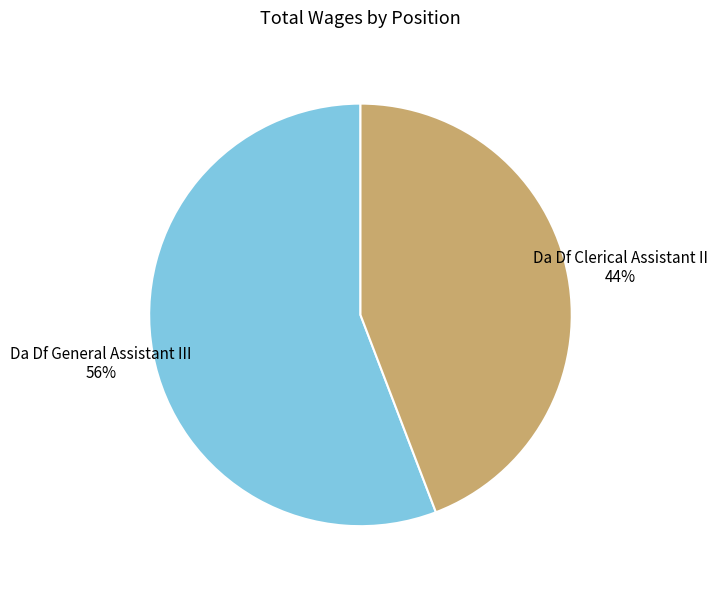

Is there any slice that represents more than half of the pie?

Yes